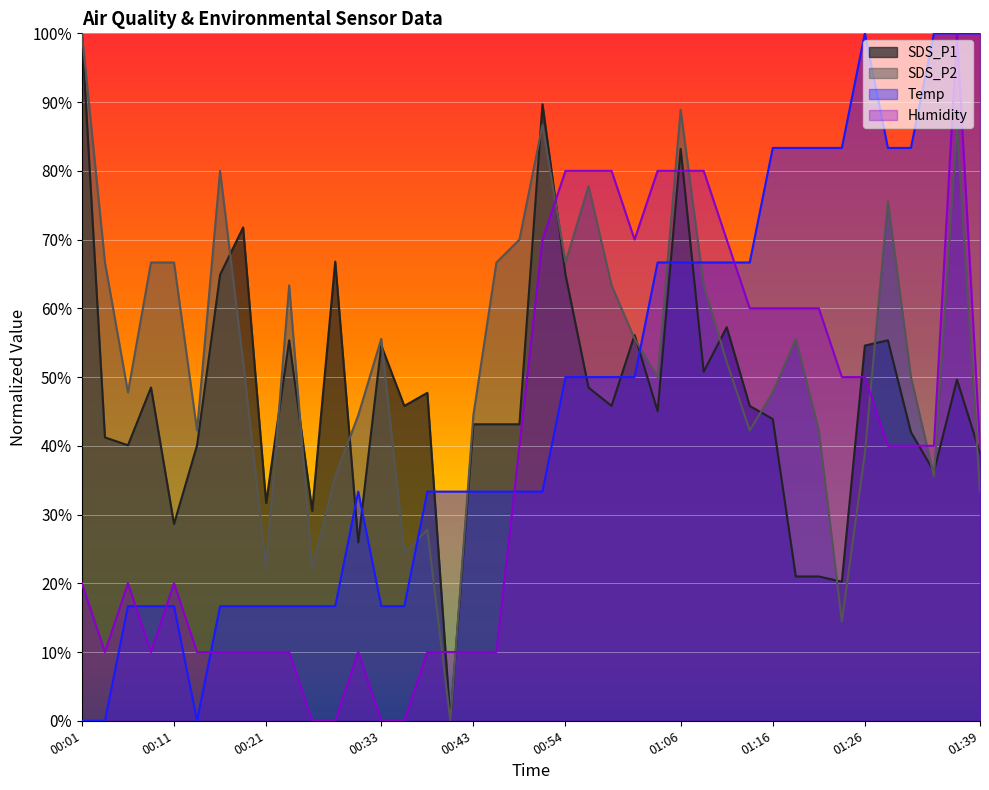

How many distinct data groups are displayed?

4